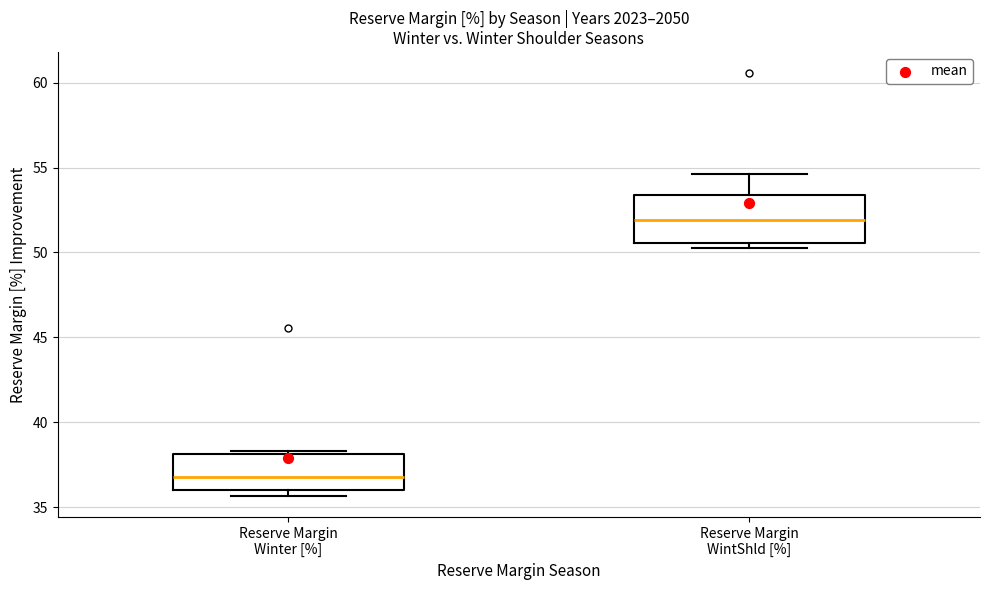

Which box is the tallest, from its lower edge to its upper edge?

Reserve Margin WintShld [%]